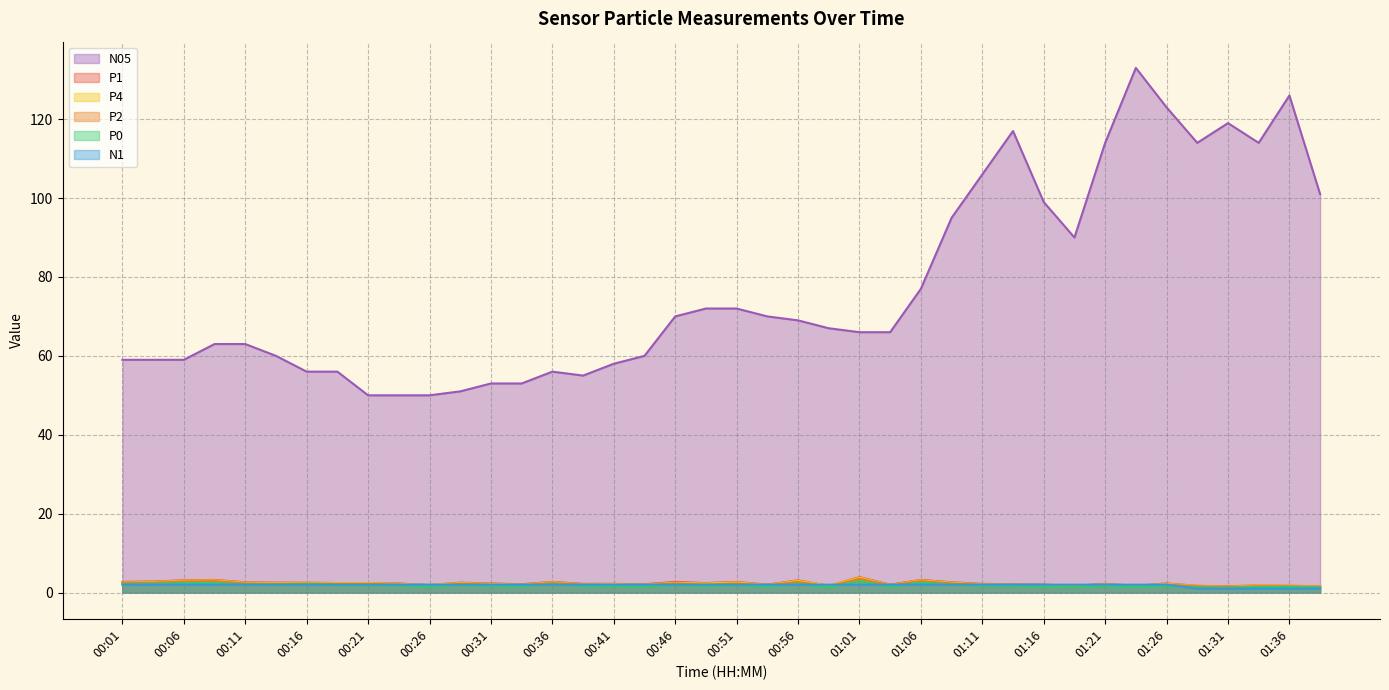

What is the difference between the maximum and minimum values in the N1 series?

1.0